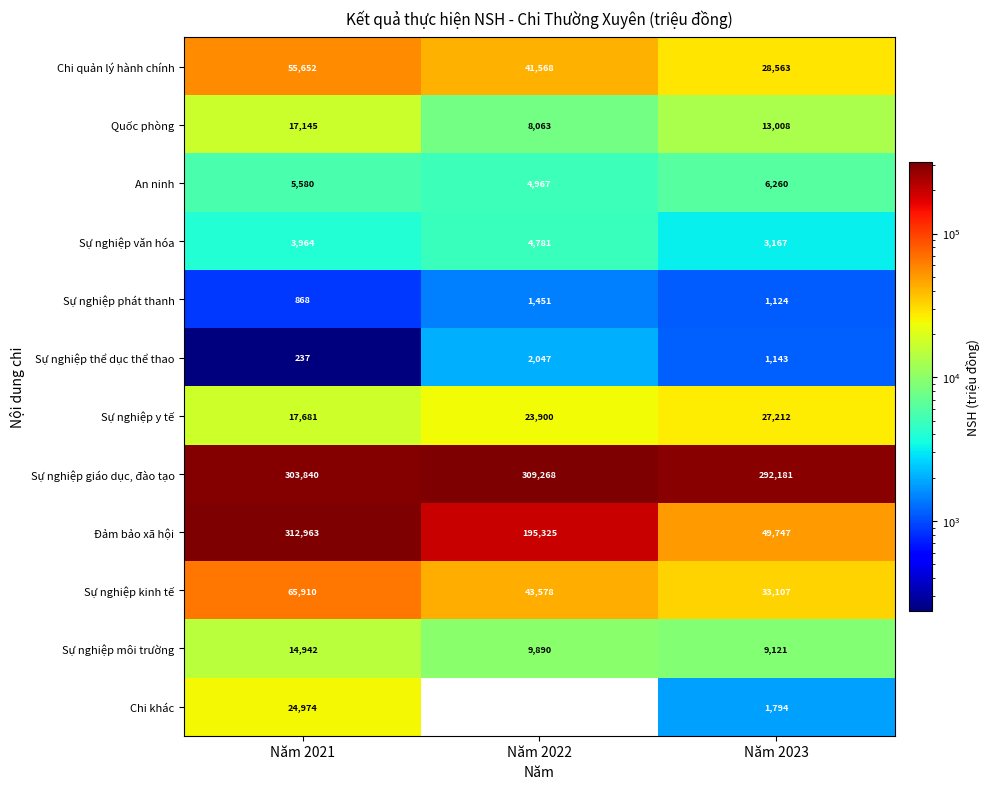

Is it true that Chi quản lý hành chính equals 55652 at Năm 2021?

True